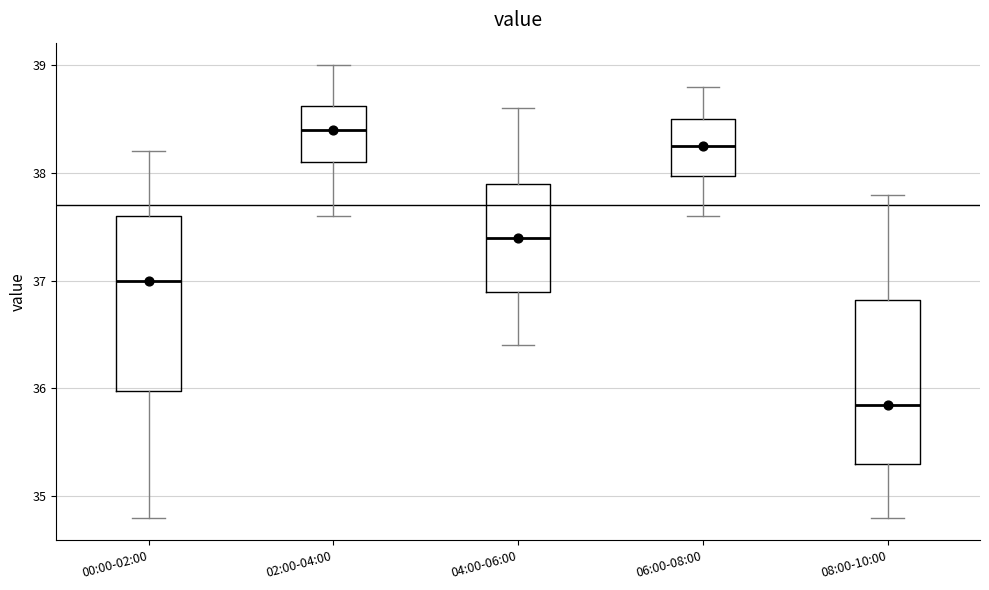

Reading left to right, transcribe this box plot: for each box, give where its median line is, the range the box spans, and where its two whiskers end, as read against the y-axis. The values are not printed on the chart, so give them approximately, as read against the axis.

00:00-02:00: median 37.0, box 36.0 to 37.6, whiskers 34.8 to 38.2
02:00-04:00: median 38.4, box 38.1 to 38.6, whiskers 37.6 to 39.0
04:00-06:00: median 37.4, box 36.9 to 37.9, whiskers 36.4 to 38.6
06:00-08:00: median 38.3, box 38.0 to 38.5, whiskers 37.6 to 38.8
08:00-10:00: median 35.9, box 35.3 to 36.8, whiskers 34.8 to 37.8